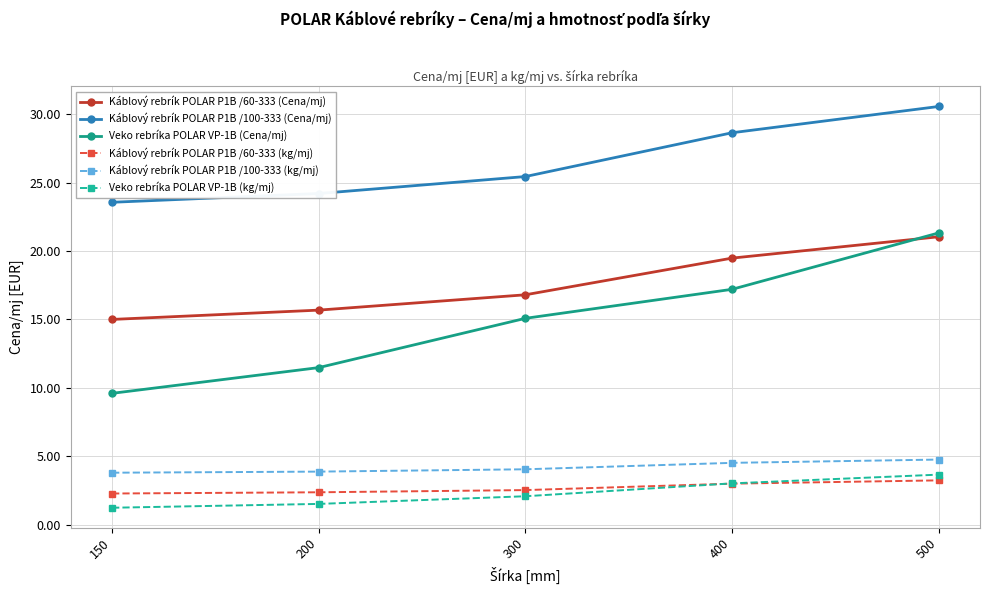

Where does the Veko rebríka POLAR VP-1B (Cena/mj) series first go above 15?

300